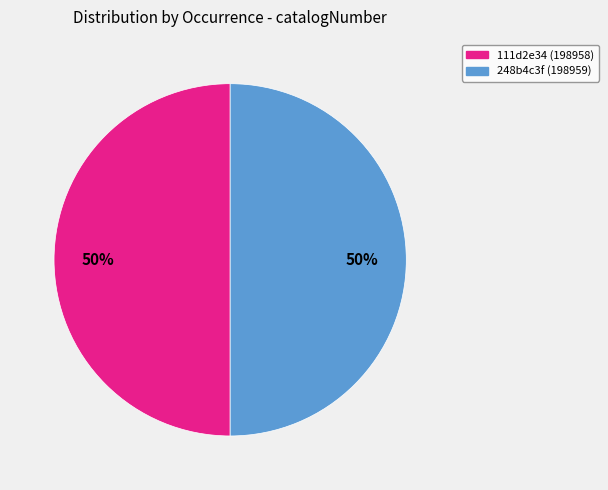

To the nearest percent, what is the average slice percentage?

50%